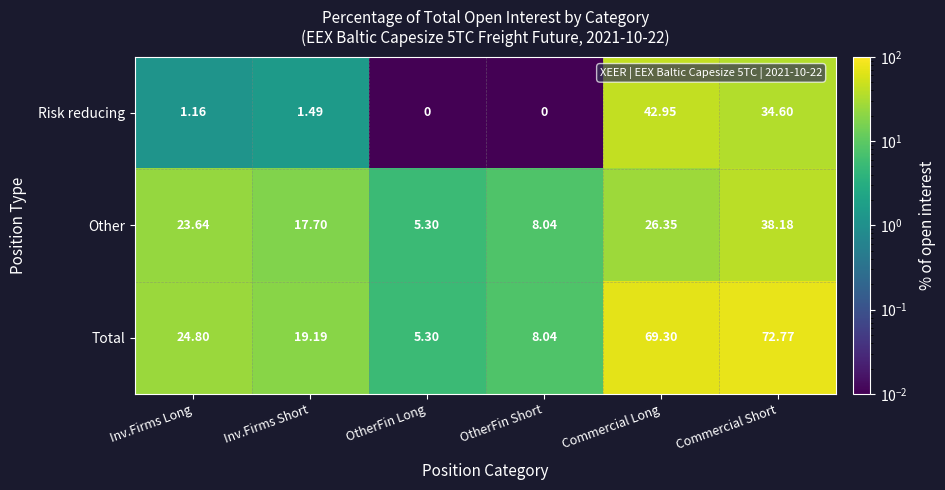

Rank the series by their average value, from lowest to highest.

Risk reducing, Other, Total